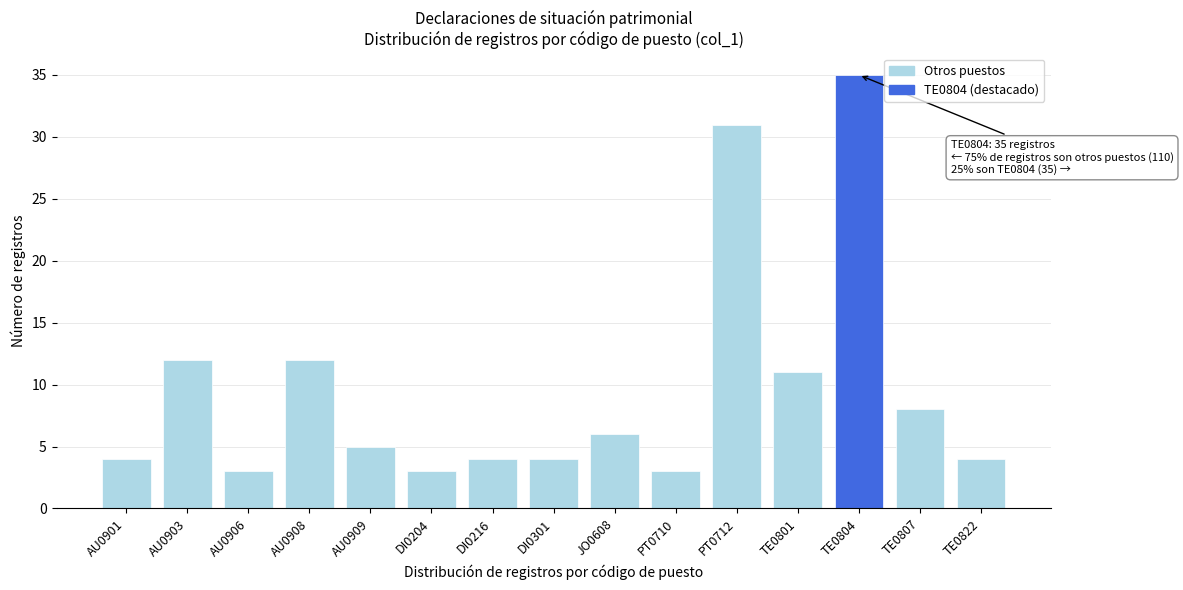

Reading left to right, transcribe all the data shown in this chart.

4	12	3	12	5	3	4	4	6	3	31	11	35	8	4